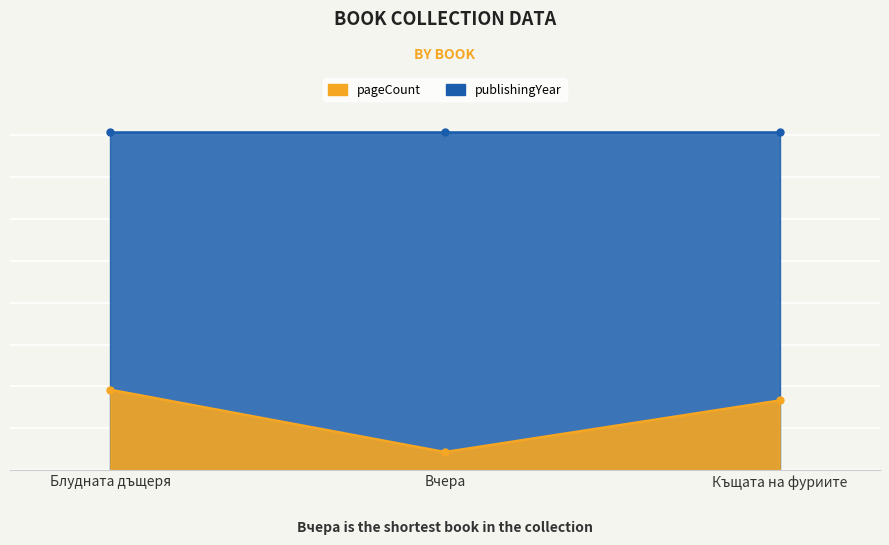

Where is the data nearest to the value 294?

Къщата на фуриите